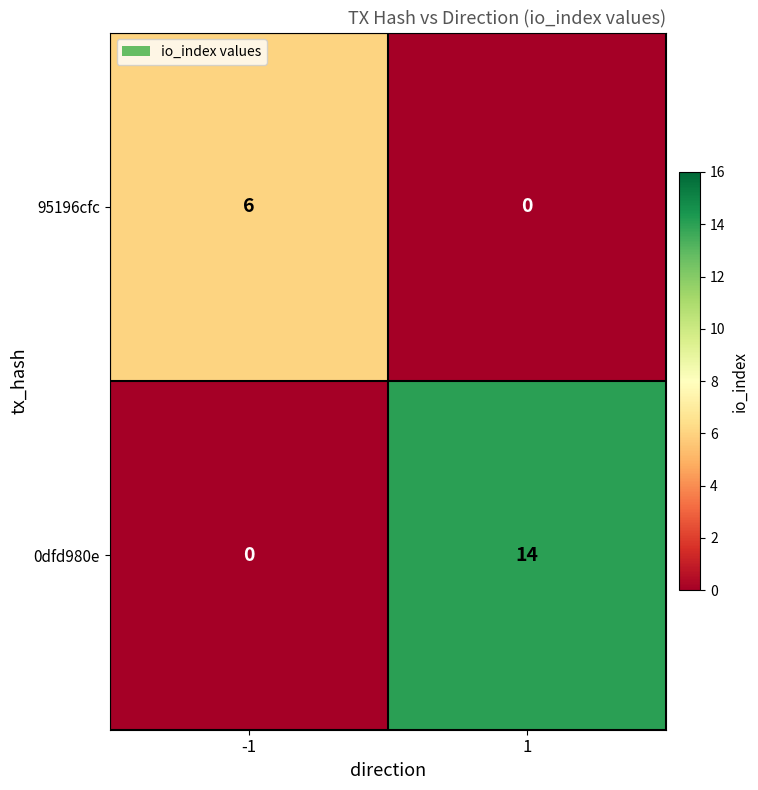

At which category is the sum across all series the highest?

1